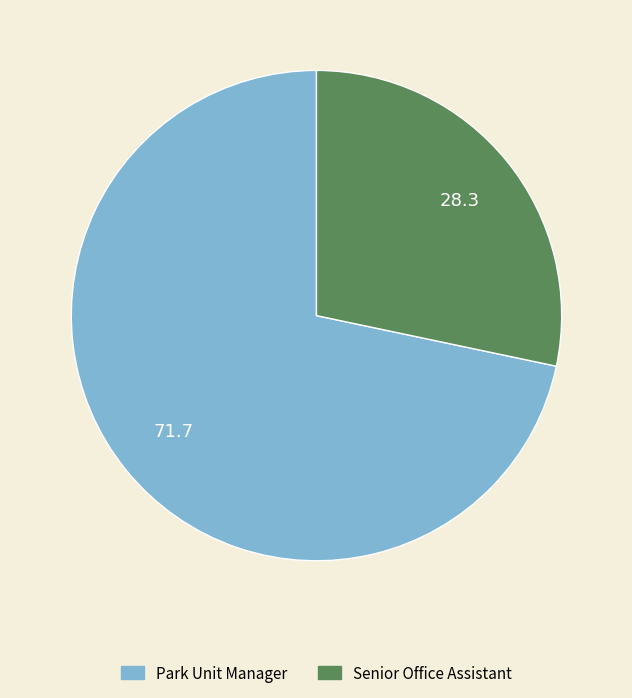

How many slices are in this pie chart?

2